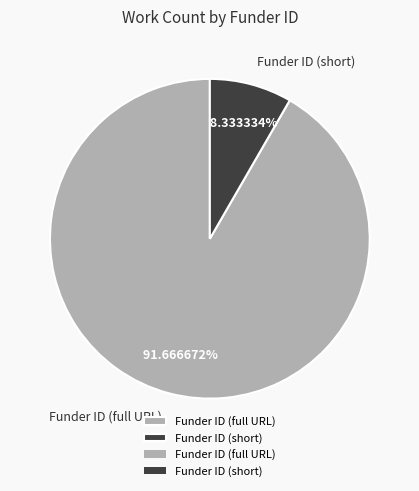

Which category has the smallest portion of the pie?

Funder ID (short)